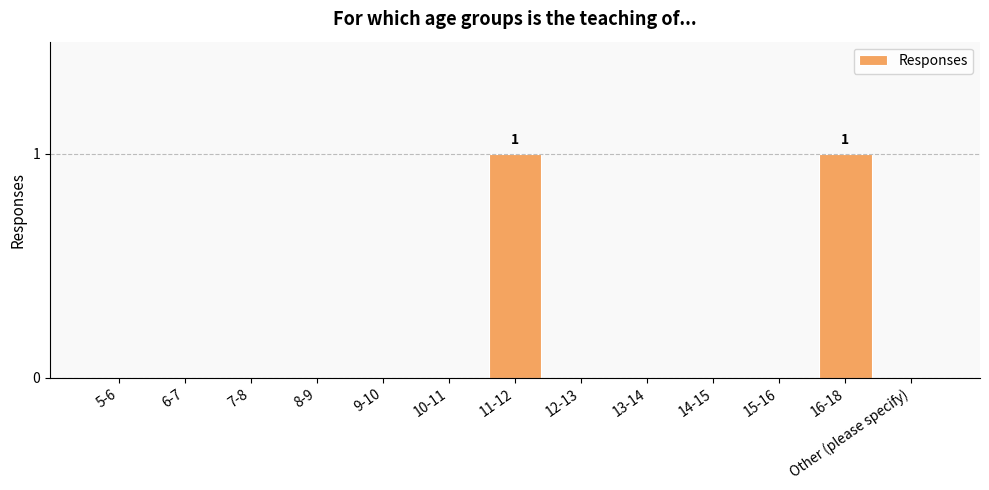

Which has a higher value, 16-18 or 10-11?

16-18